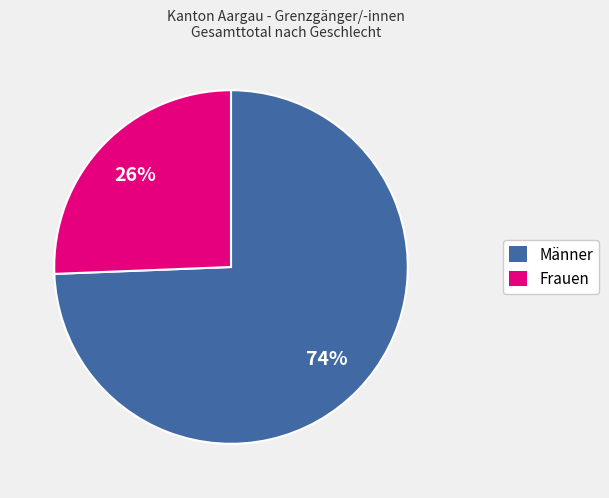

To the nearest percent, what is the average slice percentage?

50%